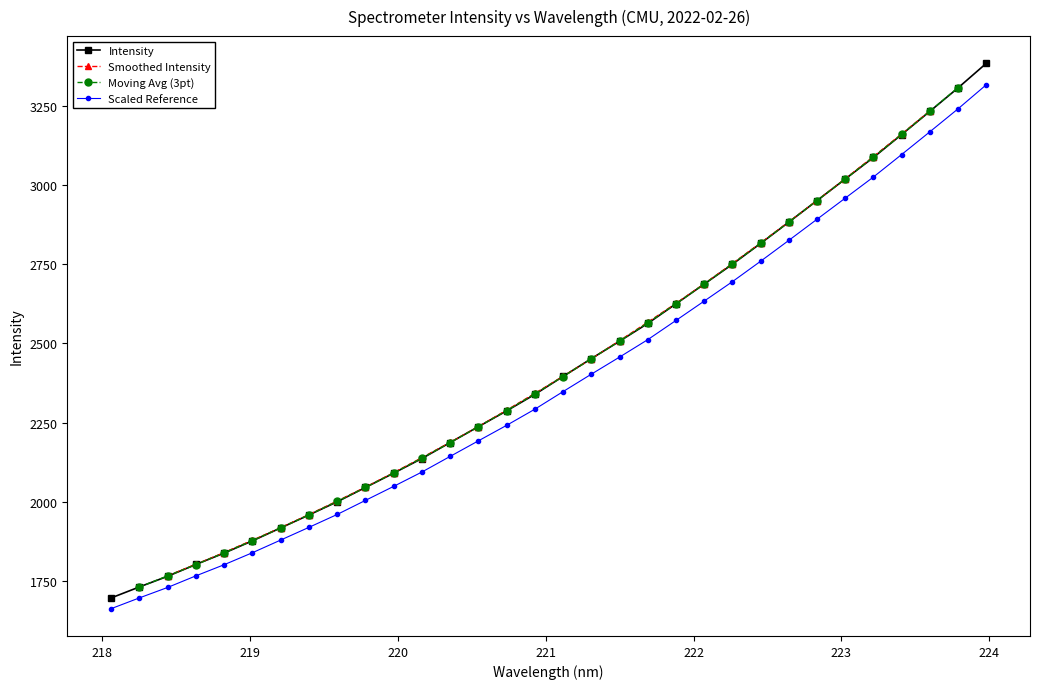

What is the difference between the second highest and second lowest values?

1577.0